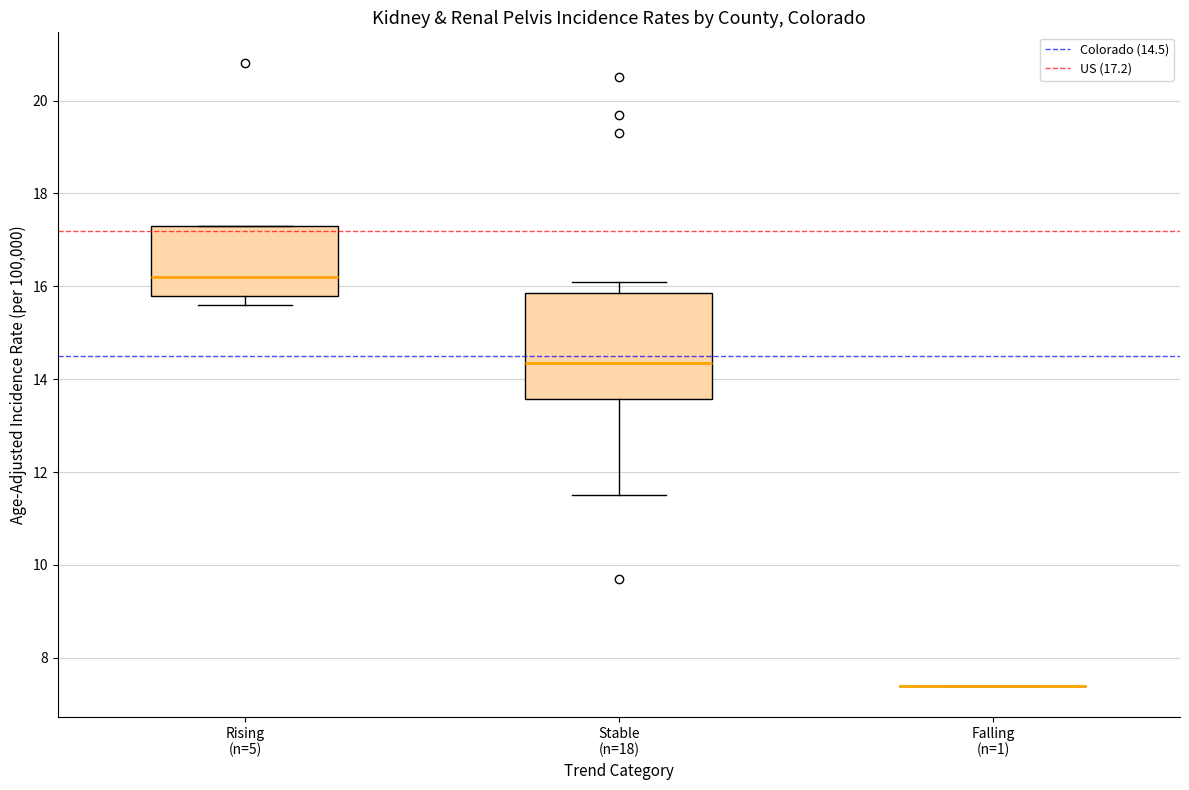

Where does the lower whisker of the box for Rising (n=5) end on the y-axis? The values are not printed on the chart, so give them approximately, as read against the axis.

15.6